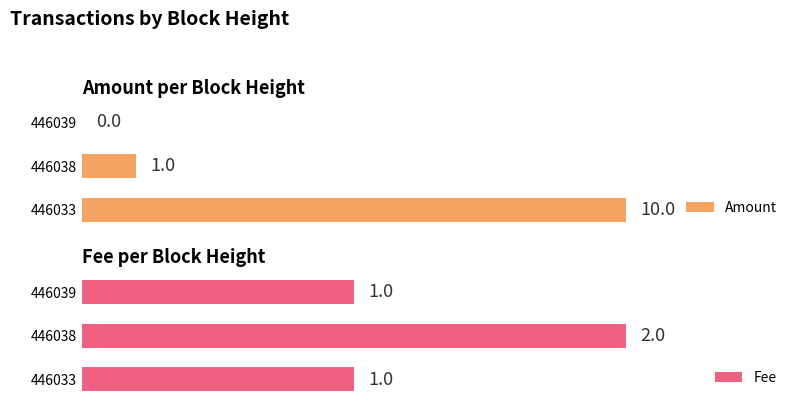

Reading left to right, what are all the values shown in this chart?

Amount: 10	1	0
Fee: 1	2	1